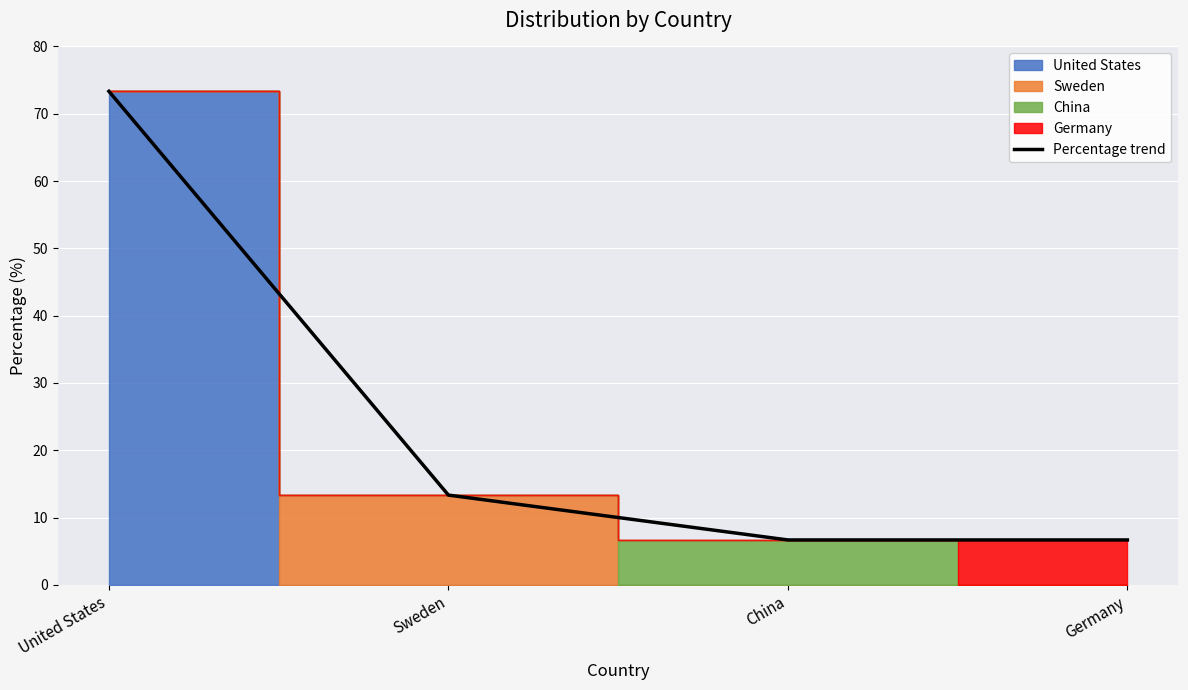

The chart shows a value of 6.7 at Germany. True or false?

True